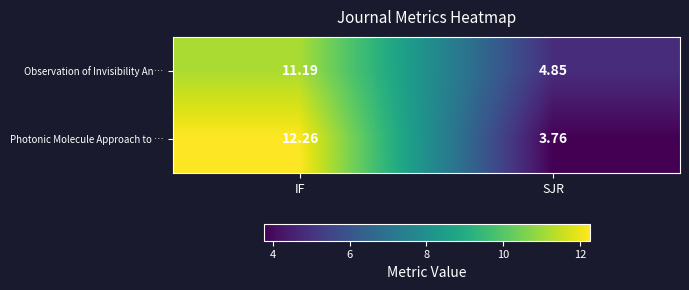

Which series has the largest total across all categories?

Observation of Invisibility An…